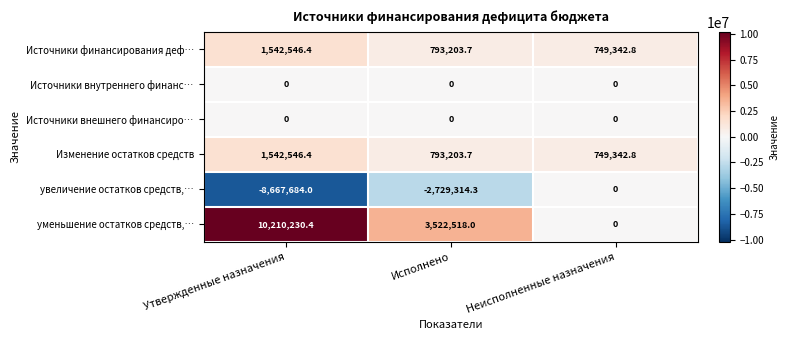

What is the spread (max minus min) of values at Неисполненные назначения?

749342.8